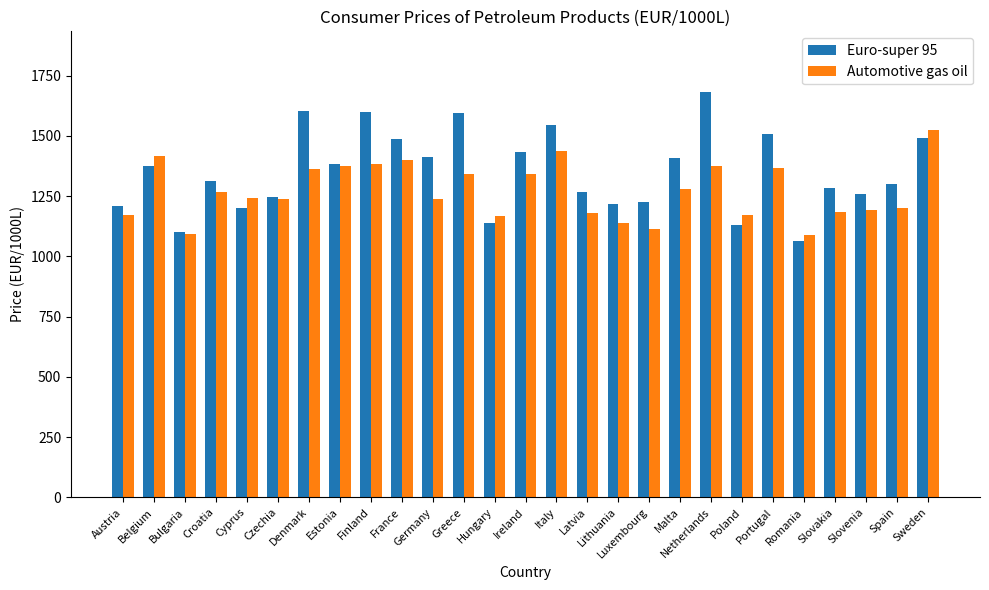

List the series in order of their peak value, highest first.

Euro-super 95, Automotive gas oil